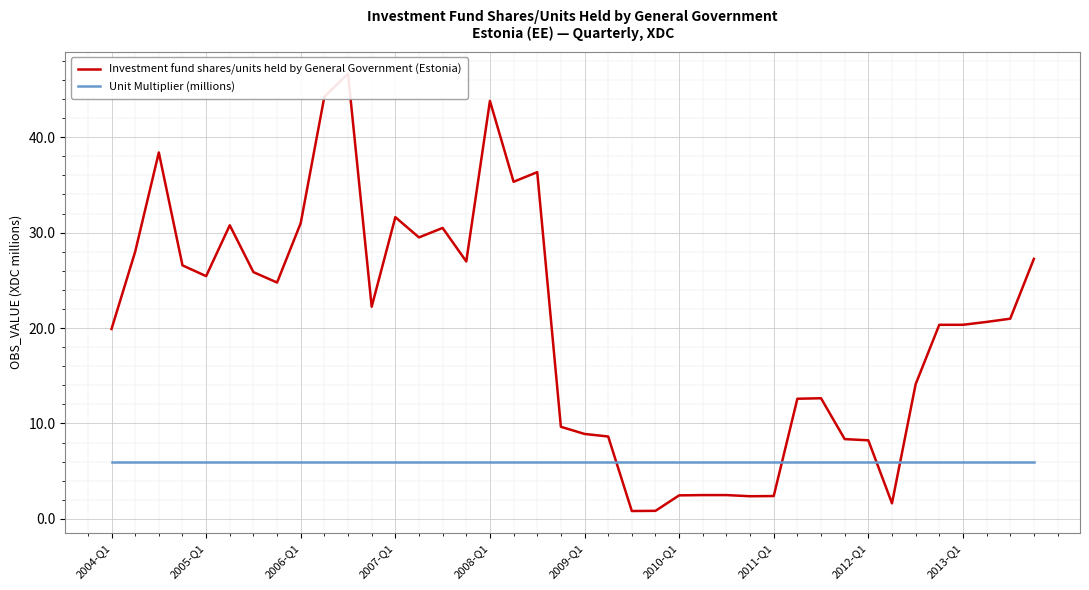

What is the difference between the highest and lowest values at 2013-Q1?

14.3